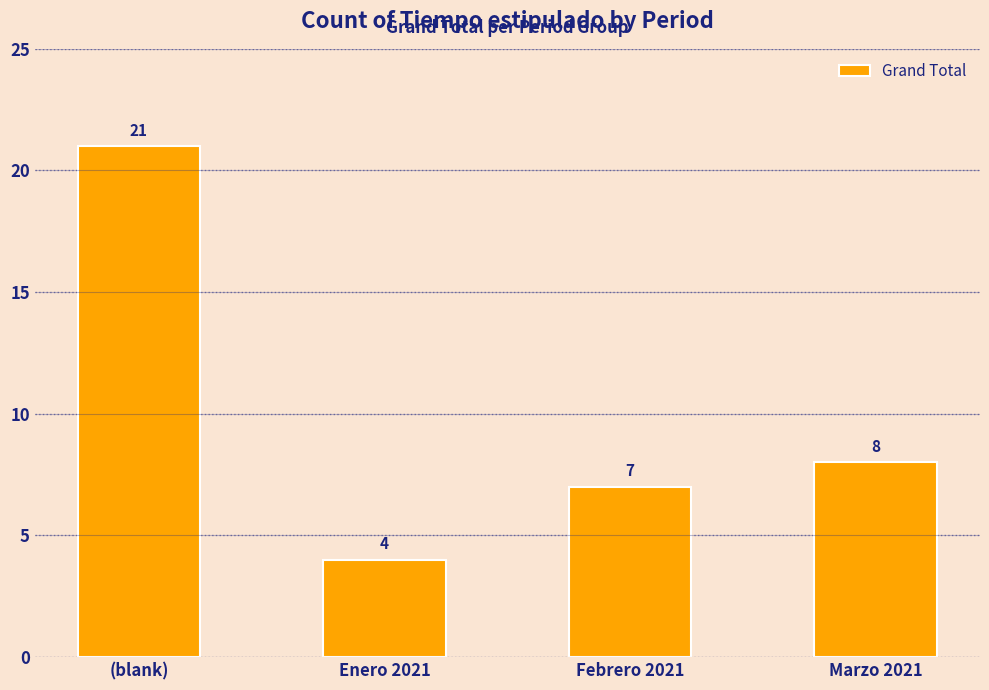

What is the label of the 3rd bar from the right?

Enero 2021